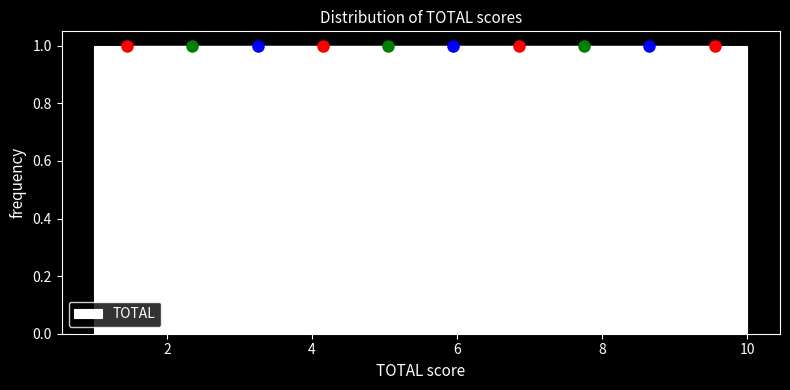

How tall is the bar that spans 5.5 to 6.4 on the x-axis? Neither the bar edges nor the heights are printed on the chart, so give them approximately, as read against the axes.

1